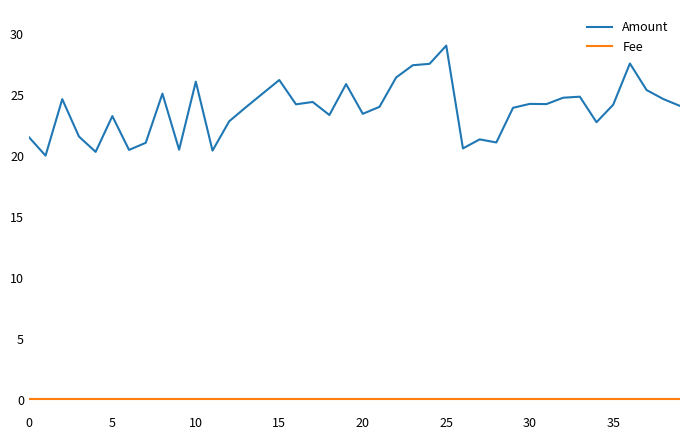

List the series in order of their overall mean, highest first.

Amount, Fee